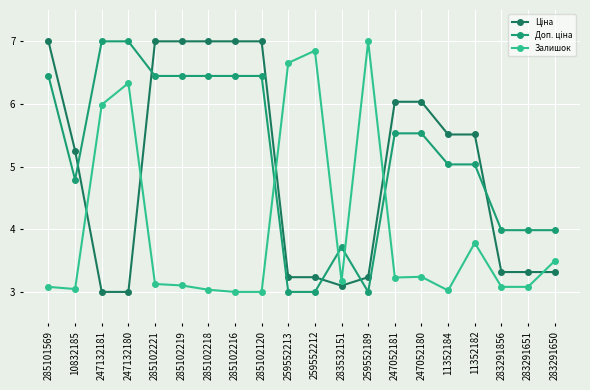

Where is the first local maximum for Залишок?

247132180